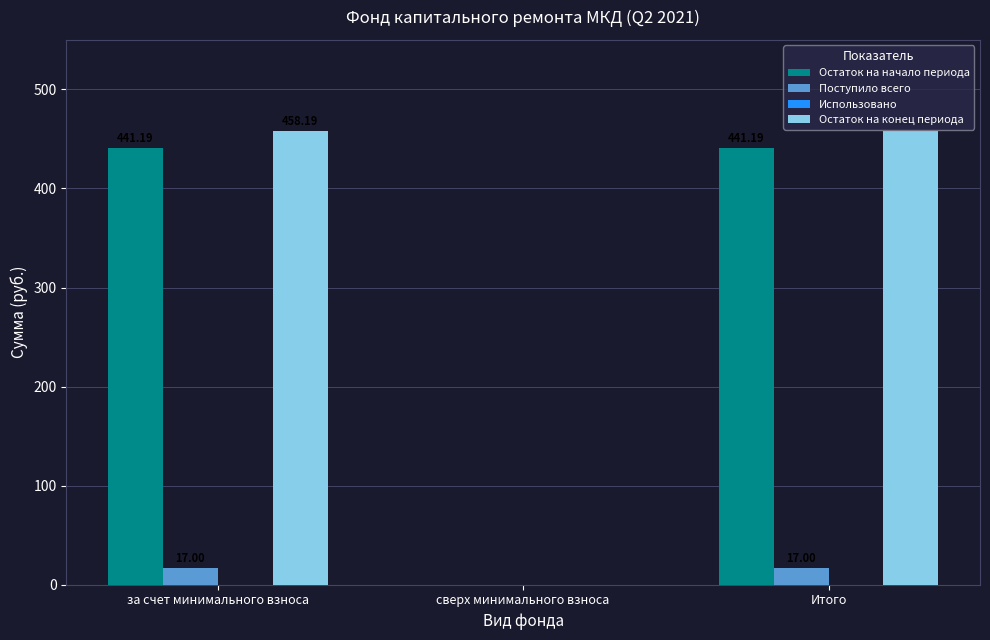

Between за счет минимального взноса and сверх минимального взноса, which series saw the biggest shift?

Остаток на конец периода